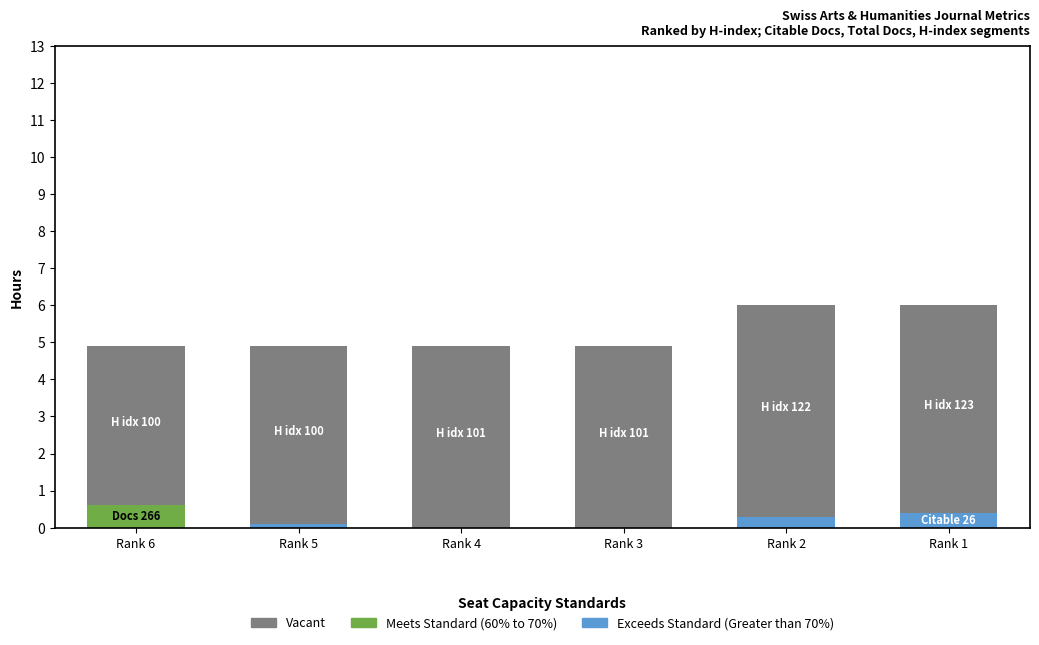

Reading left to right, transcribe the values for Exceeds Standard (Greater than 70%).

Rank 6=0.0	Rank 5=0.1	Rank 4=0.0	Rank 3=0.0	Rank 2=0.3	Rank 1=0.4